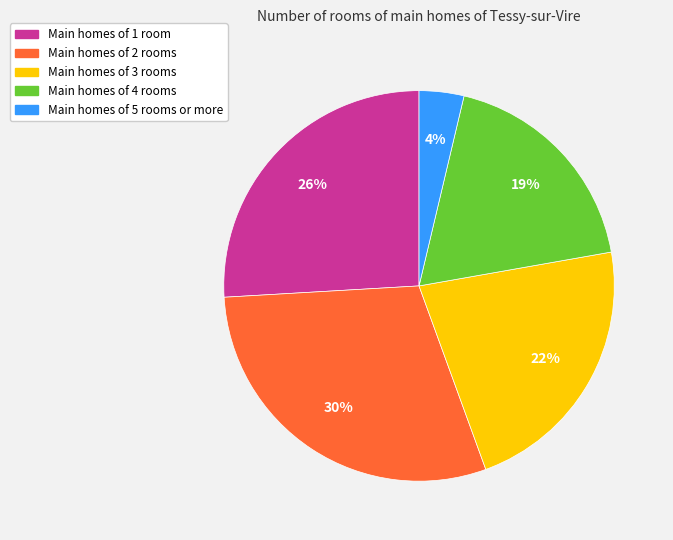

To the nearest percent, what is the difference between the largest and smallest slice percentages?

26%